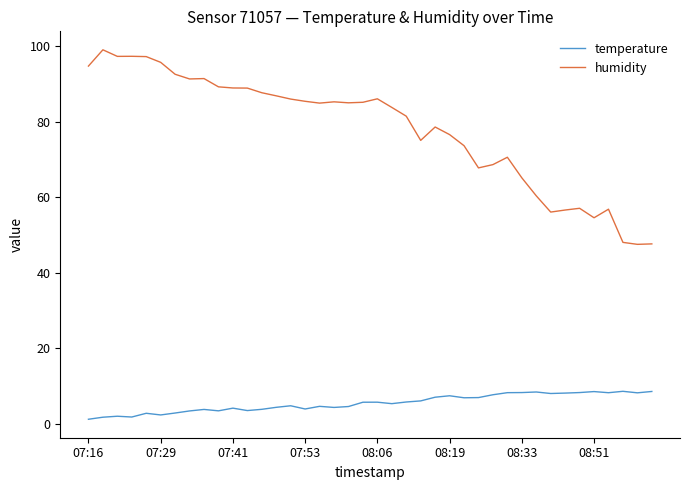

Which series has the largest total across all categories?

humidity